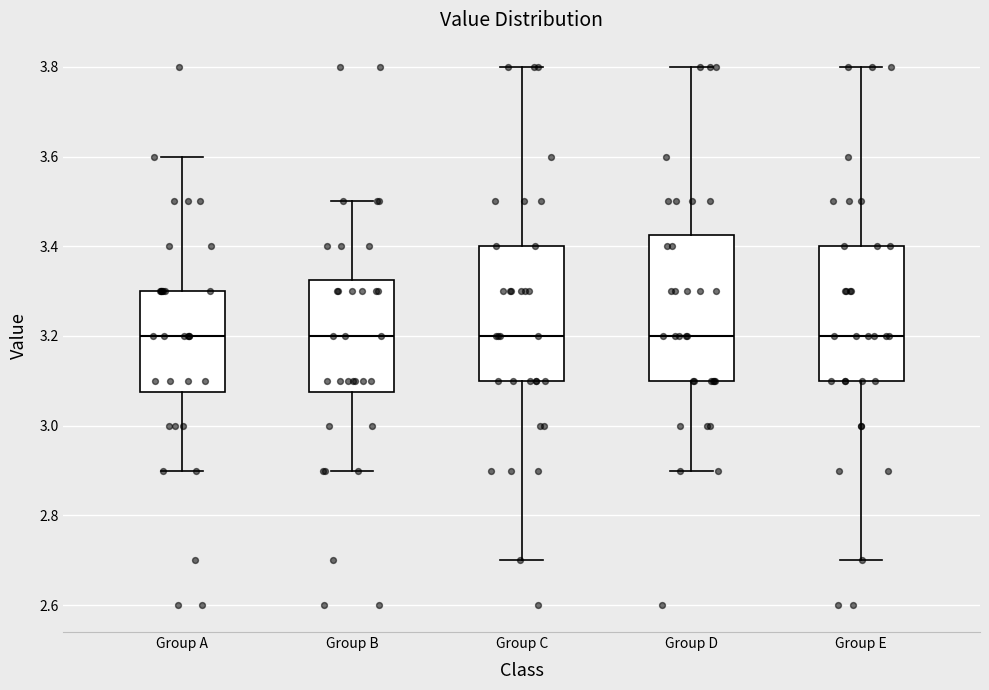

Where does the lower whisker of the box for Group E end on the y-axis? The values are not printed on the chart, so give them approximately, as read against the axis.

2.70